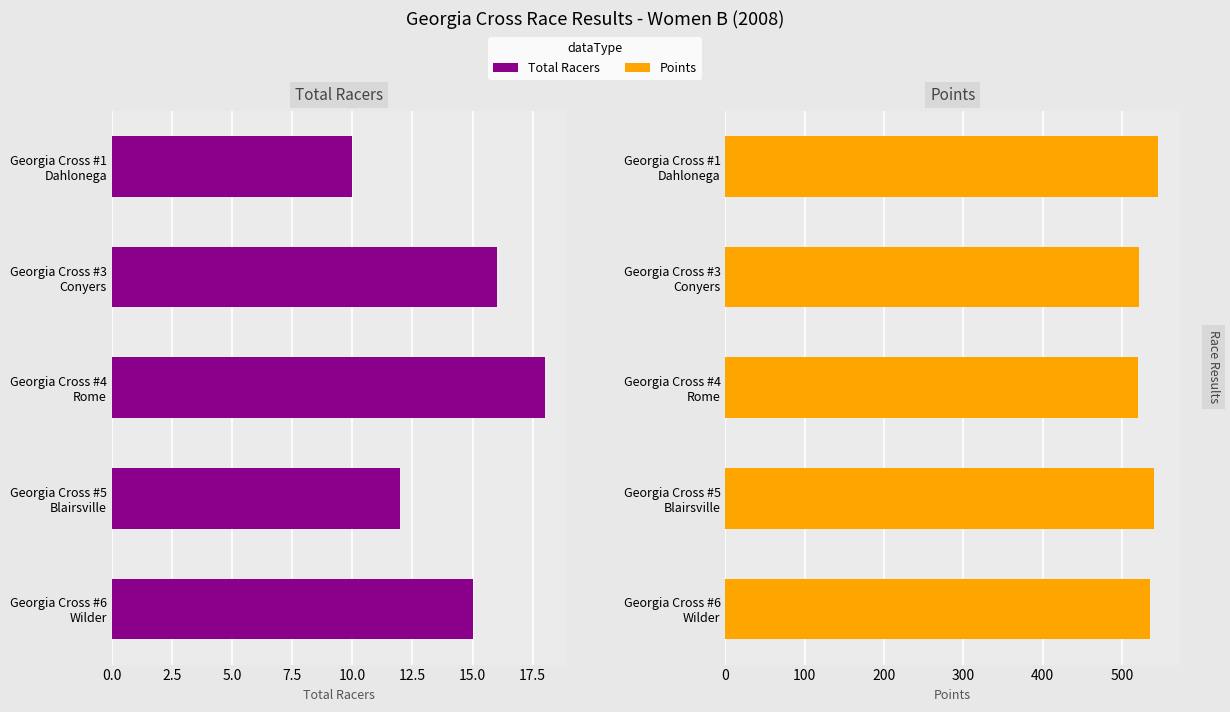

List the series in order of their peak value, lowest first.

Total Racers, Points